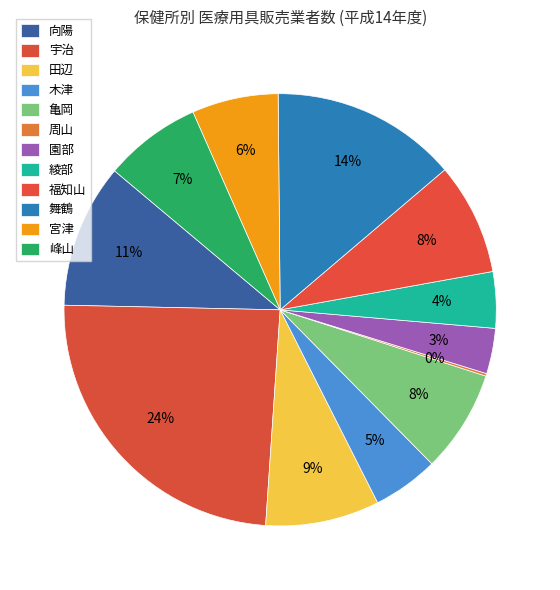

What percentage is NOT represented by 福知山?

91.6%